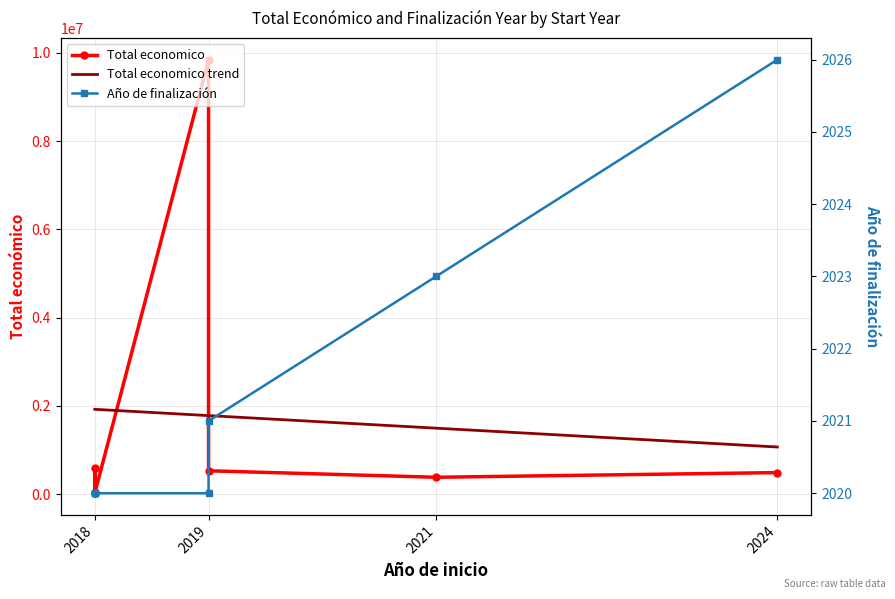

What is the average value of the Total economico series?

1697374